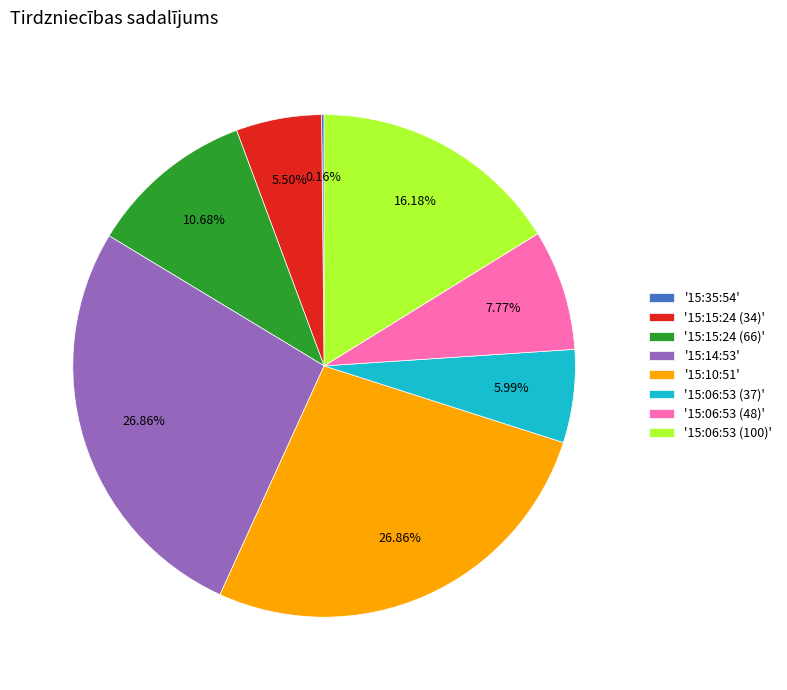

Does '15:15:24 (66)' account for over 50% of the chart?

No